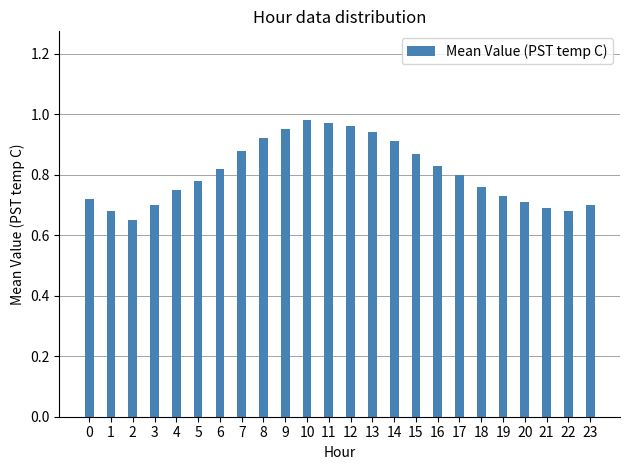

What is the sum of all values?

19.4